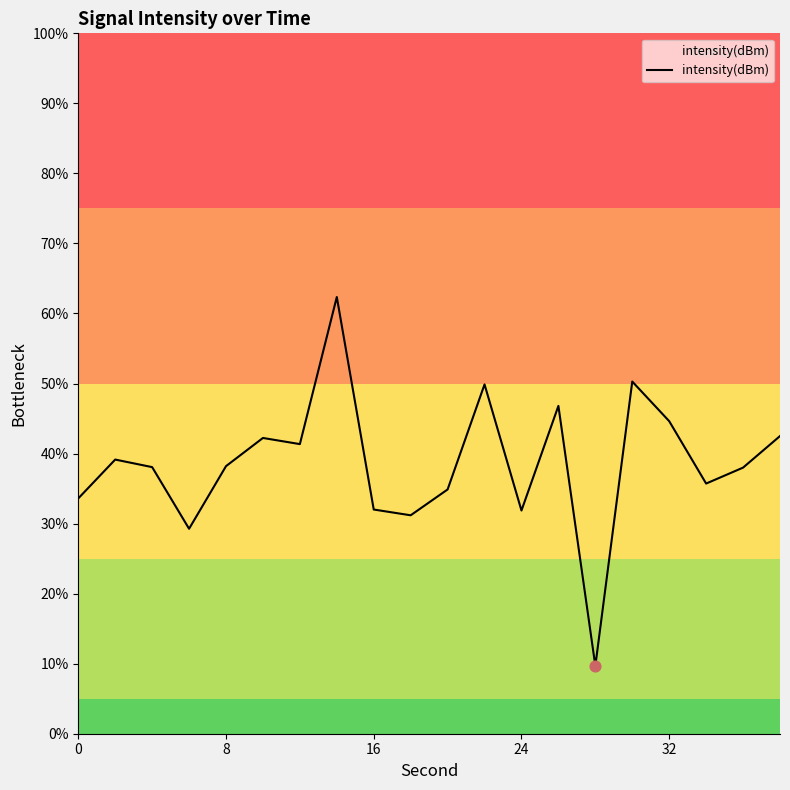

What is the minimum value shown in the chart?

9.7